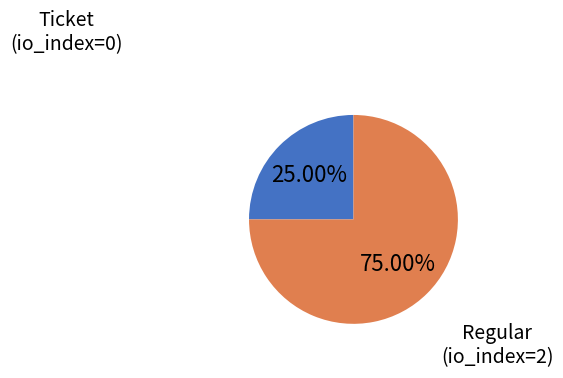

Which category accounts for the majority?

Regular (io_index=2)